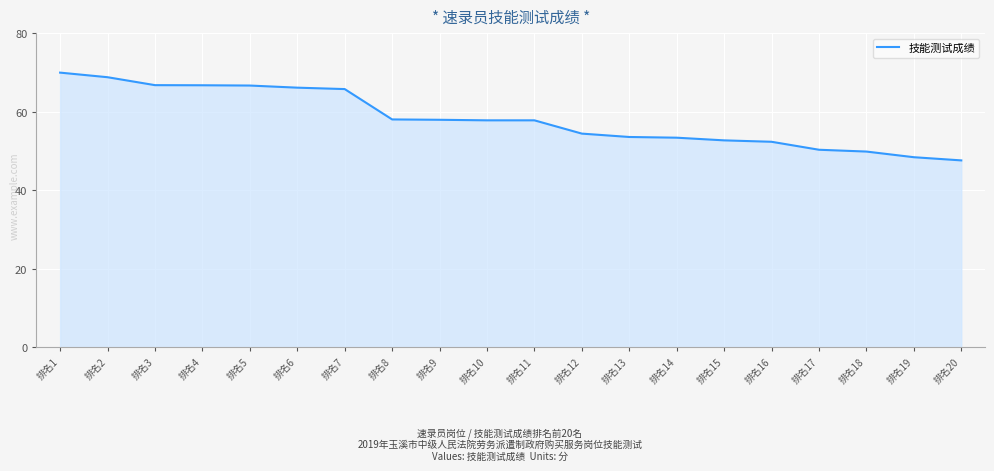

Which has a higher value, 排名12 or 排名8?

排名8